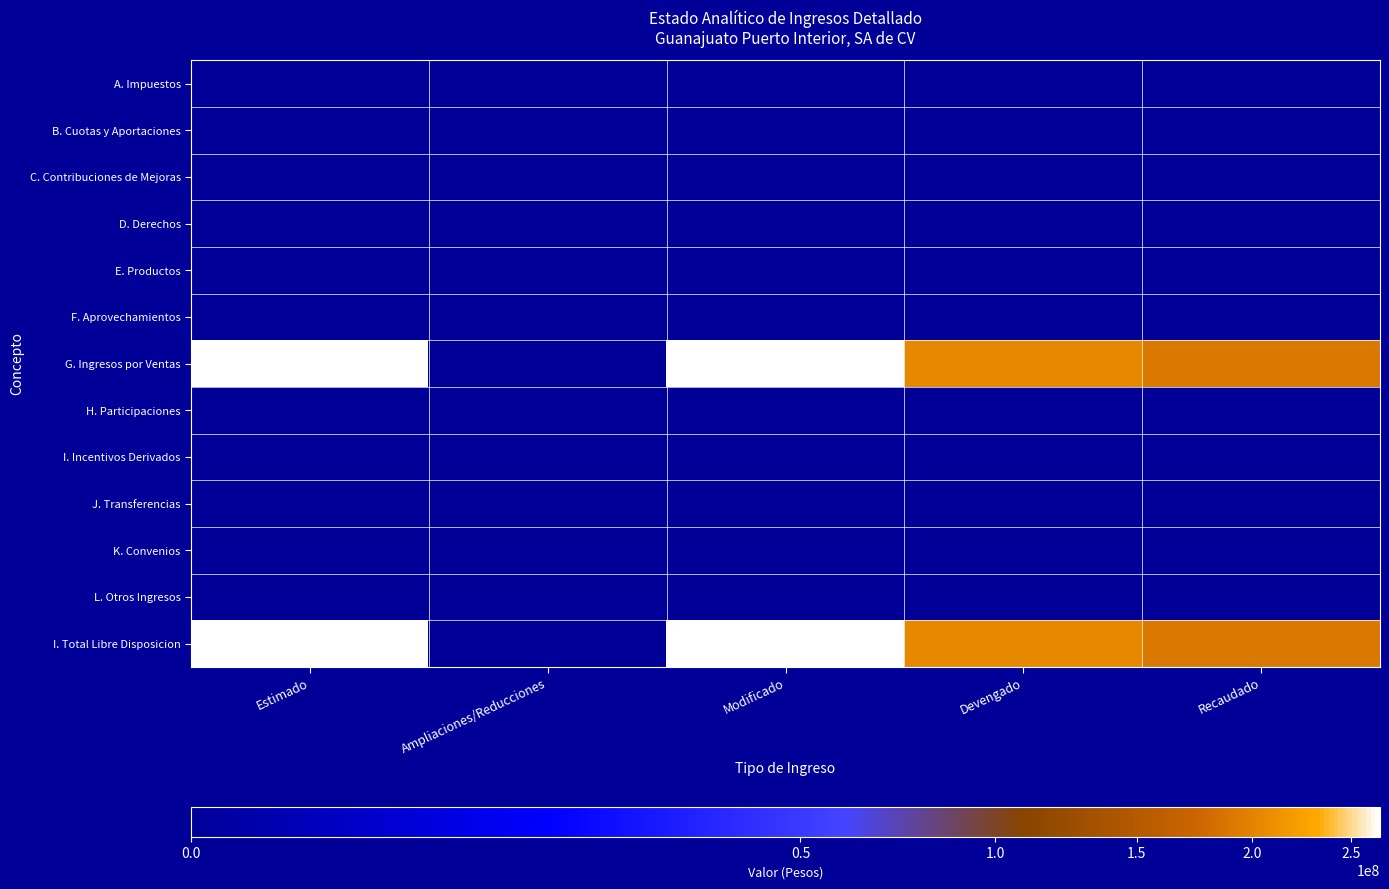

Reading left to right, what are all the values shown in this chart?

A. Impuestos: Estimado=0	Ampliaciones/Reducciones=0	Modificado=0	Devengado=0	Recaudado=0
B. Cuotas y Aportaciones: Estimado=0	Ampliaciones/Reducciones=0	Modificado=0	Devengado=0	Recaudado=0
C. Contribuciones de Mejoras: Estimado=0	Ampliaciones/Reducciones=0	Modificado=0	Devengado=0	Recaudado=0
D. Derechos: Estimado=0	Ampliaciones/Reducciones=0	Modificado=0	Devengado=0	Recaudado=0
E. Productos: Estimado=0	Ampliaciones/Reducciones=0	Modificado=0	Devengado=0	Recaudado=0
F. Aprovechamientos: Estimado=0	Ampliaciones/Reducciones=0	Modificado=0	Devengado=0	Recaudado=0
G. Ingresos por Ventas: Estimado=265813963	Ampliaciones/Reducciones=0	Modificado=265813963	Devengado=203409372	Recaudado=192330203
H. Participaciones: Estimado=0	Ampliaciones/Reducciones=0	Modificado=0	Devengado=0	Recaudado=0
I. Incentivos Derivados: Estimado=0	Ampliaciones/Reducciones=0	Modificado=0	Devengado=0	Recaudado=0
J. Transferencias: Estimado=0	Ampliaciones/Reducciones=0	Modificado=0	Devengado=0	Recaudado=0
K. Convenios: Estimado=0	Ampliaciones/Reducciones=0	Modificado=0	Devengado=0	Recaudado=0
L. Otros Ingresos: Estimado=0	Ampliaciones/Reducciones=0	Modificado=0	Devengado=0	Recaudado=0
I. Total Libre Disposicion: Estimado=265813963	Ampliaciones/Reducciones=0	Modificado=265813963	Devengado=203409372	Recaudado=192330203